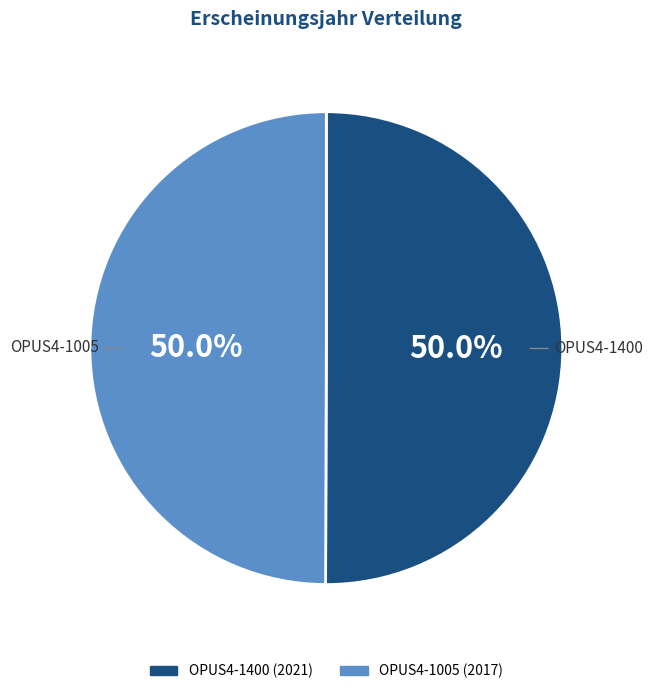

What percentage do OPUS4-1005 and OPUS4-1400 together represent?

100.0%